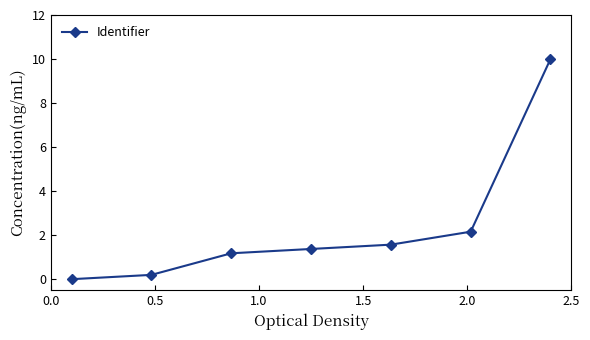

What is the average value?

2.4